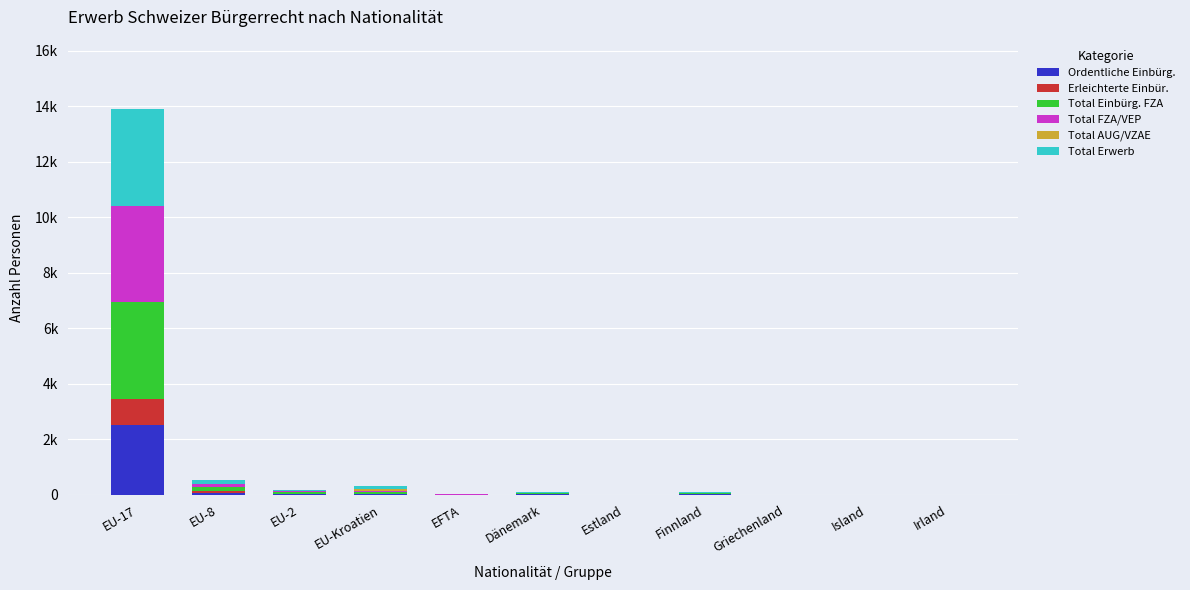

At which label is Erleichterte Einbür. closest to 473?

EU-8